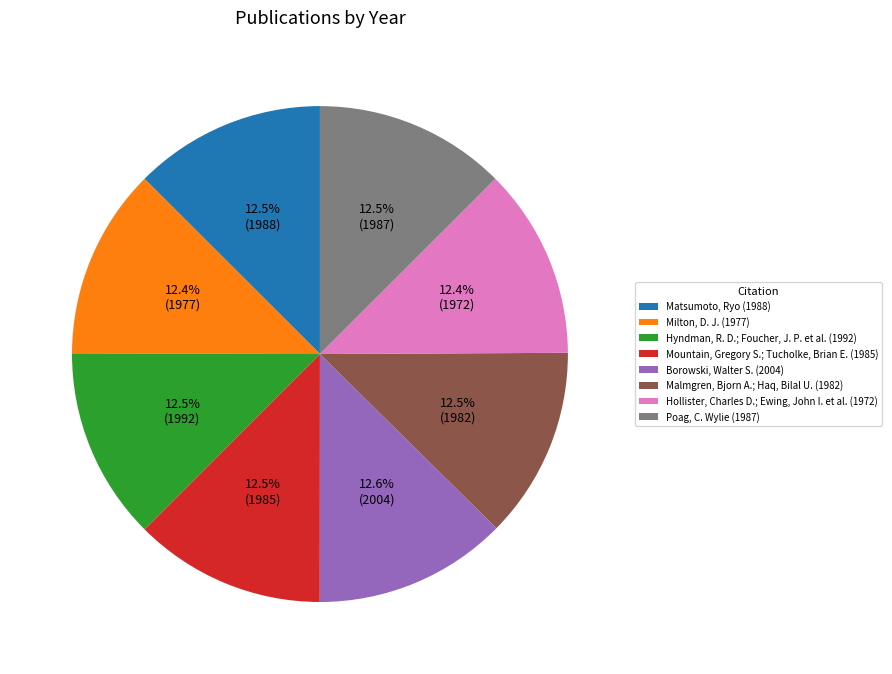

Does Milton, D. J. (1977) account for over 50% of the chart?

No